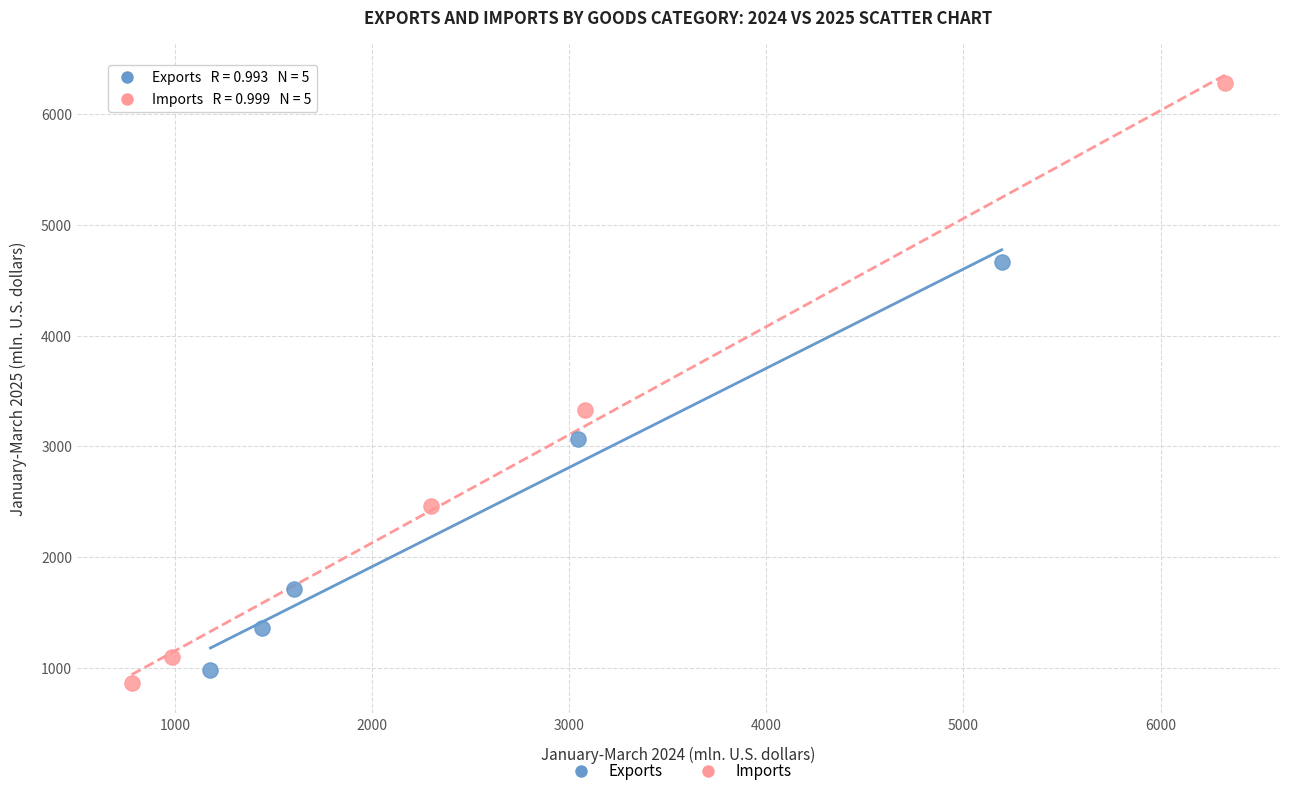

Which series has the widest spread of Y values?

Imports